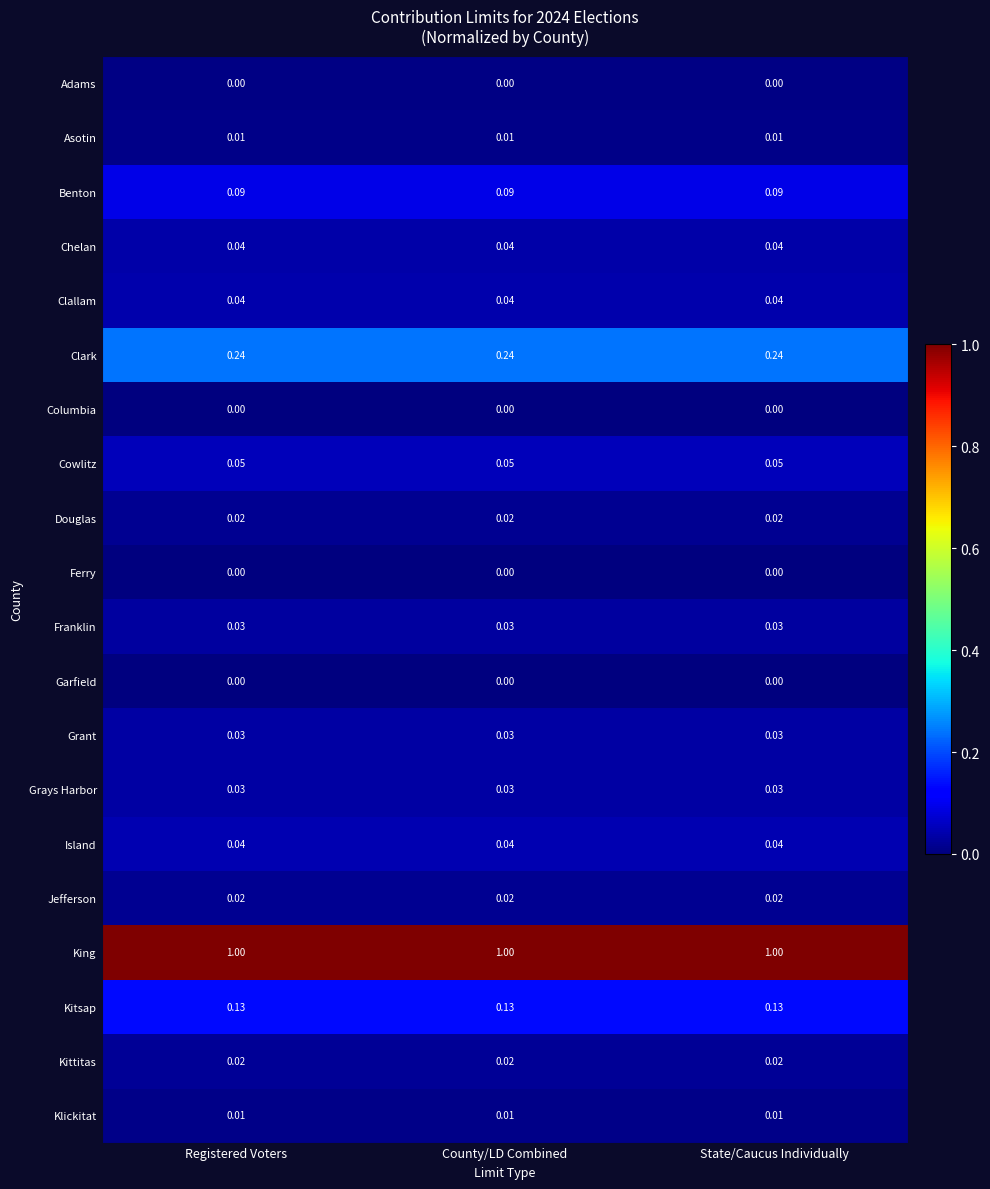

Is the value of Kitsap at State/Caucus Individually greater than the value of Island at Registered Voters?

Yes